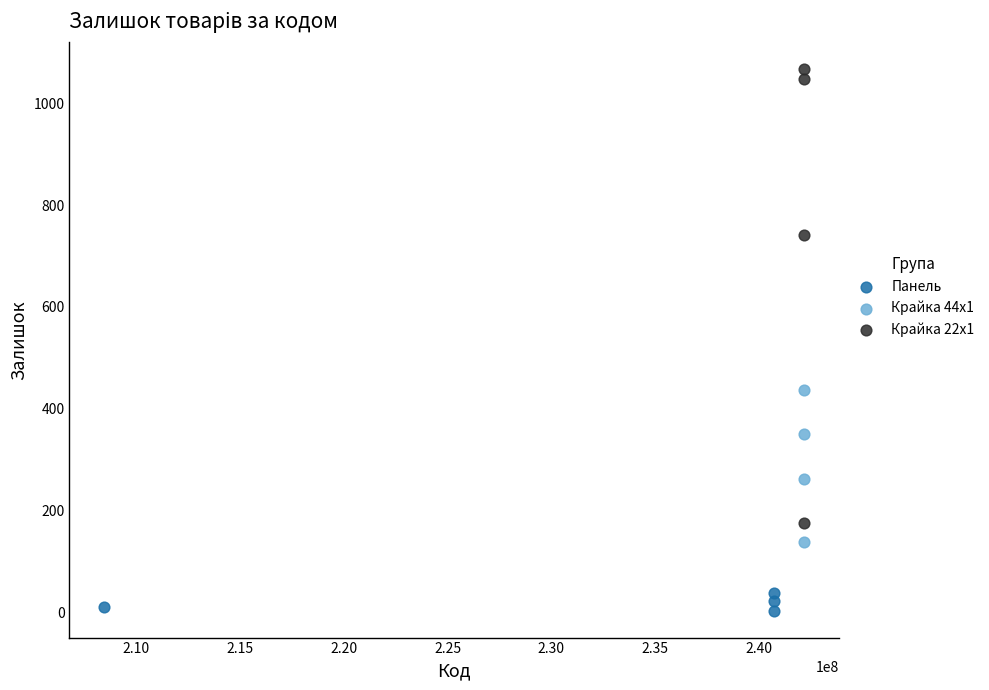

Which series has the largest Y range (max minus min)?

Крайка 22x1